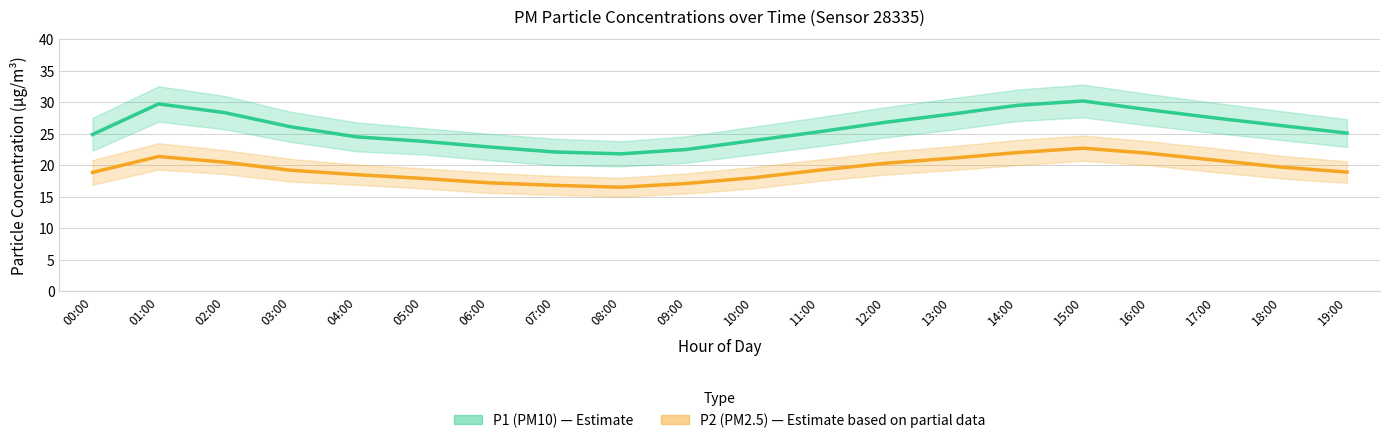

What is the maximum value for P1 (PM10)?

30.2